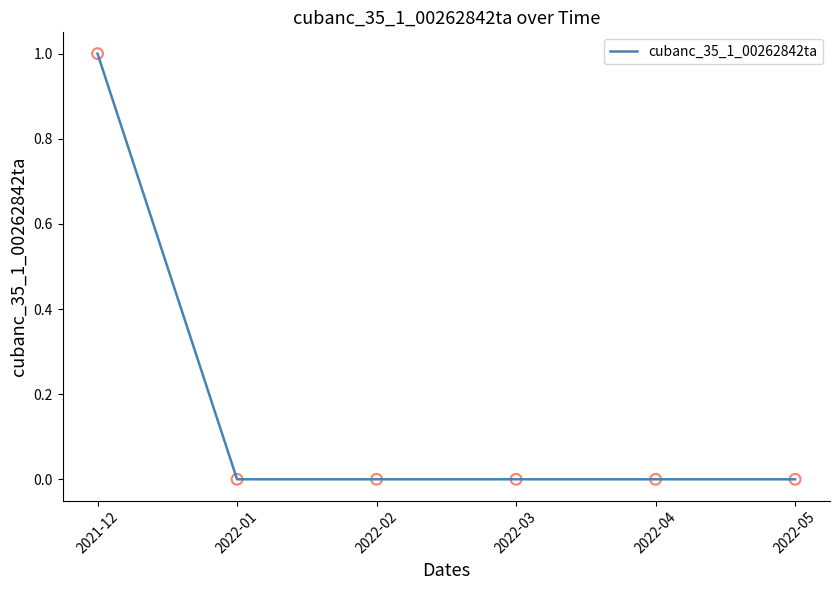

What is the change in value from 2021-12 to 2022-04?

-1